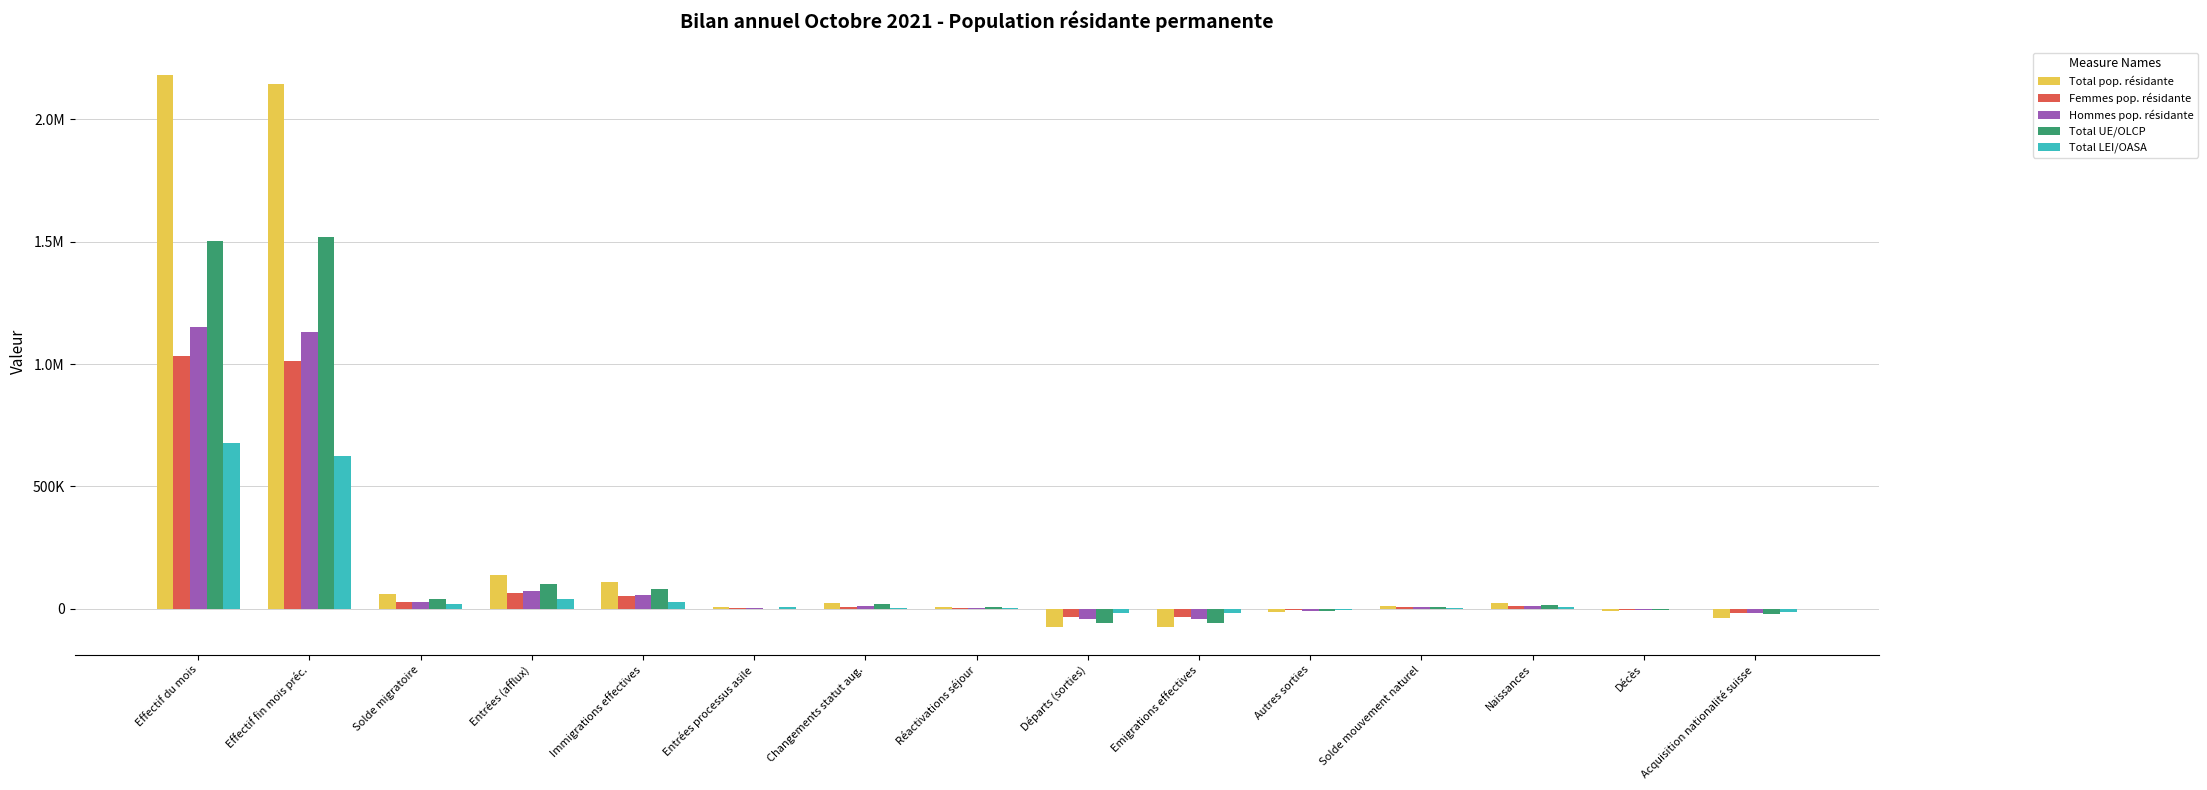

Which series changed the most between Changements statut aug. and Réactivations séjour?

Total pop. résidante